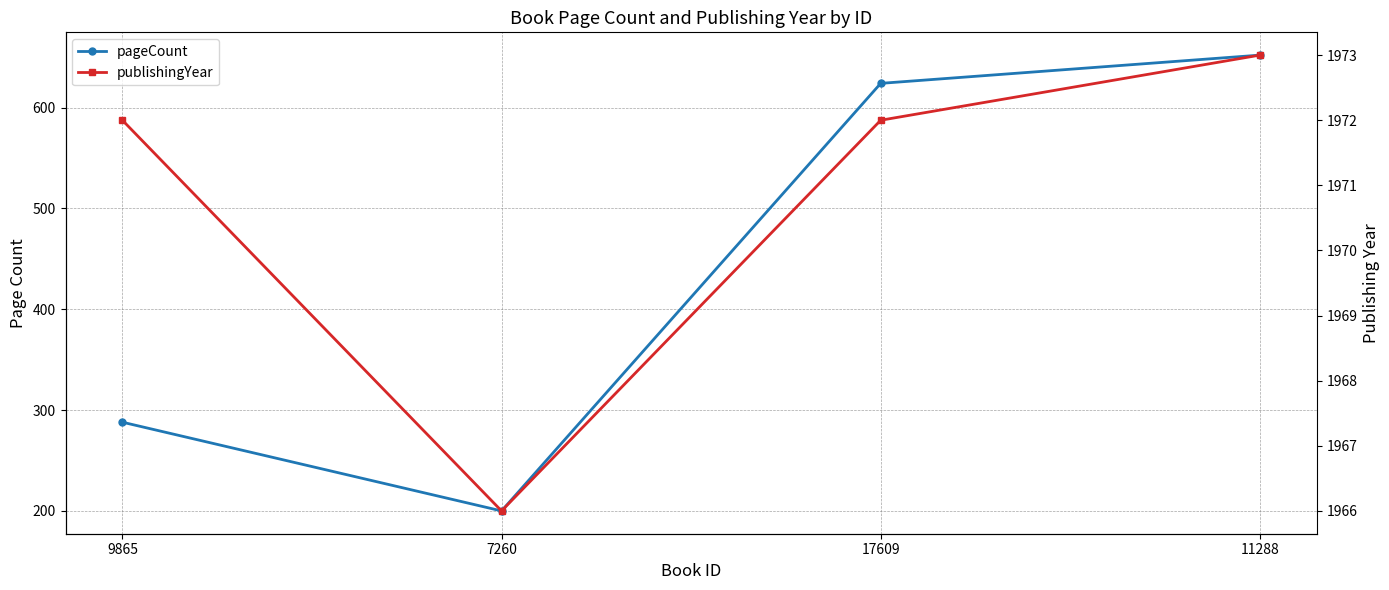

Is the value of pageCount at 9865 greater than the value of publishingYear at 9865?

No